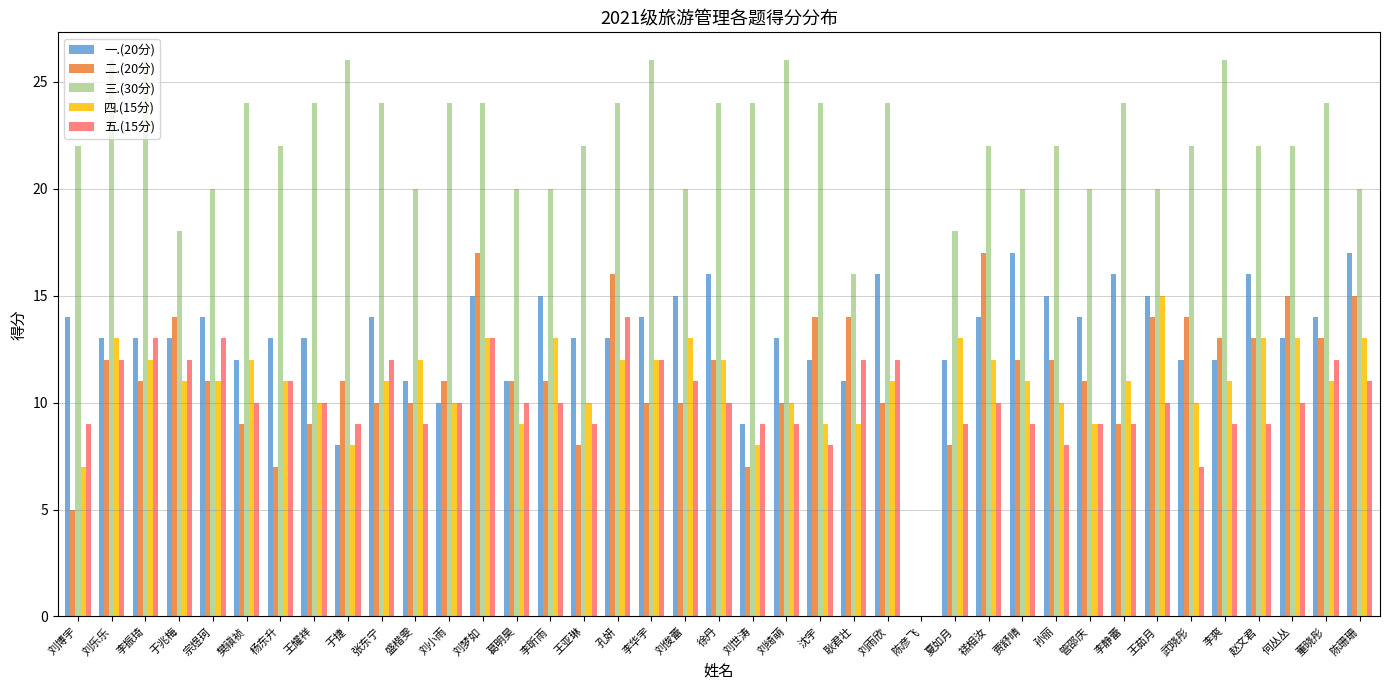

At which label is 五.(15分) closest to 7?

武晓彤